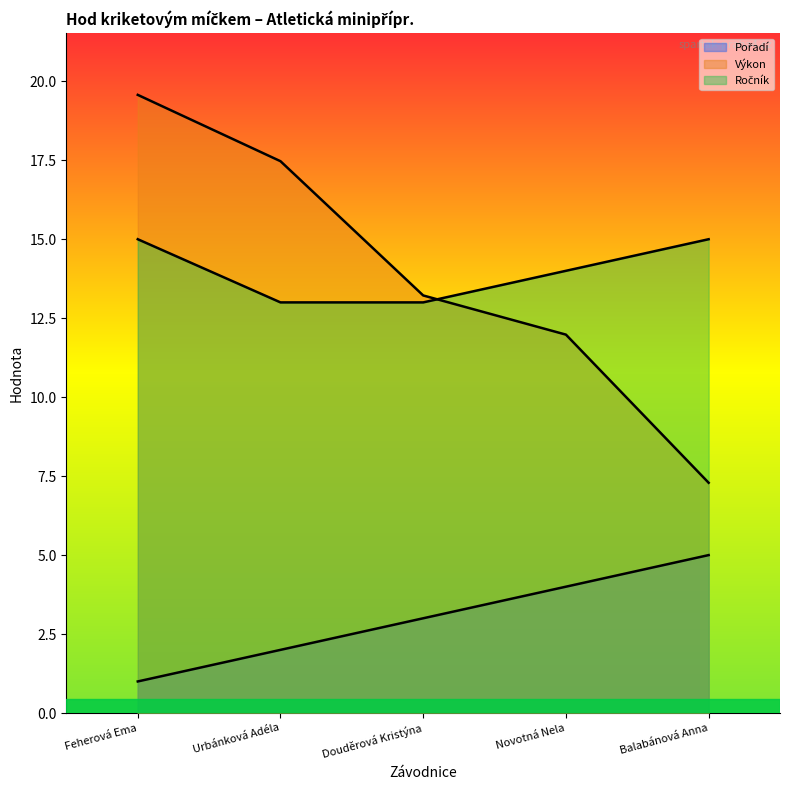

What is the label of the 4th point from the right?

Urbánková Adéla